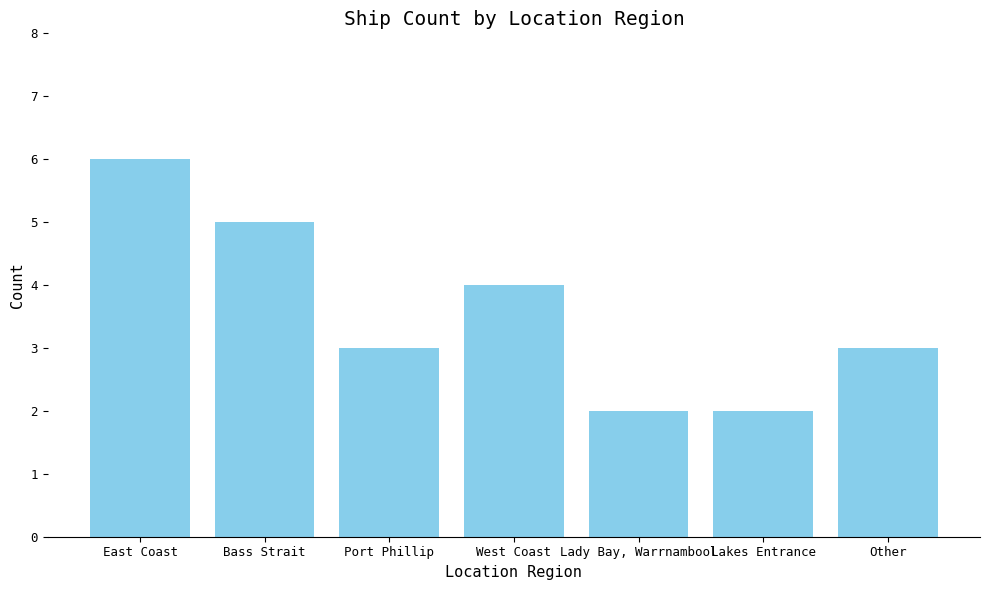

Does the chart contain stacked bars?

No